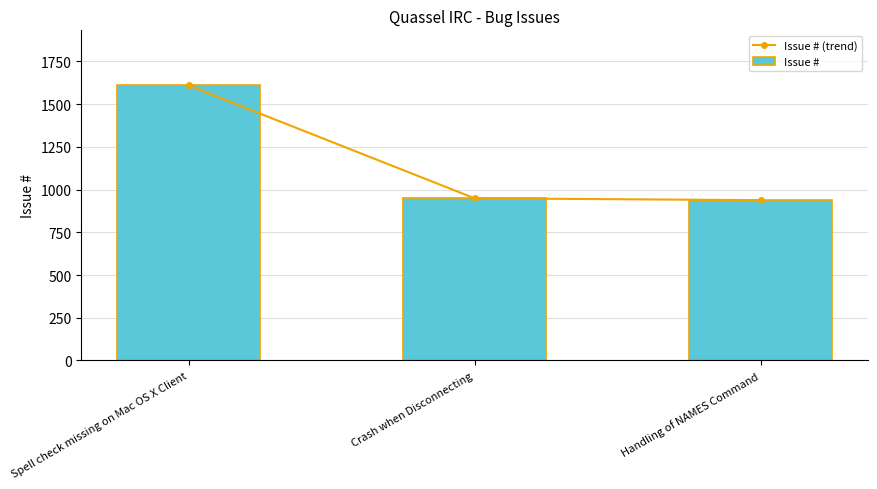

Reading right to left, what are all the values shown in this chart?

Issue # (trend): 938	949	1610
Issue #: 938	949	1610